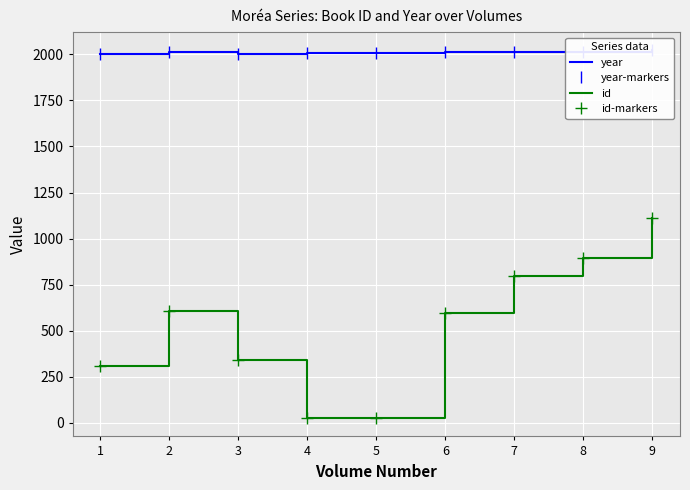

What is the difference between the second highest and second lowest values in the id series?

867